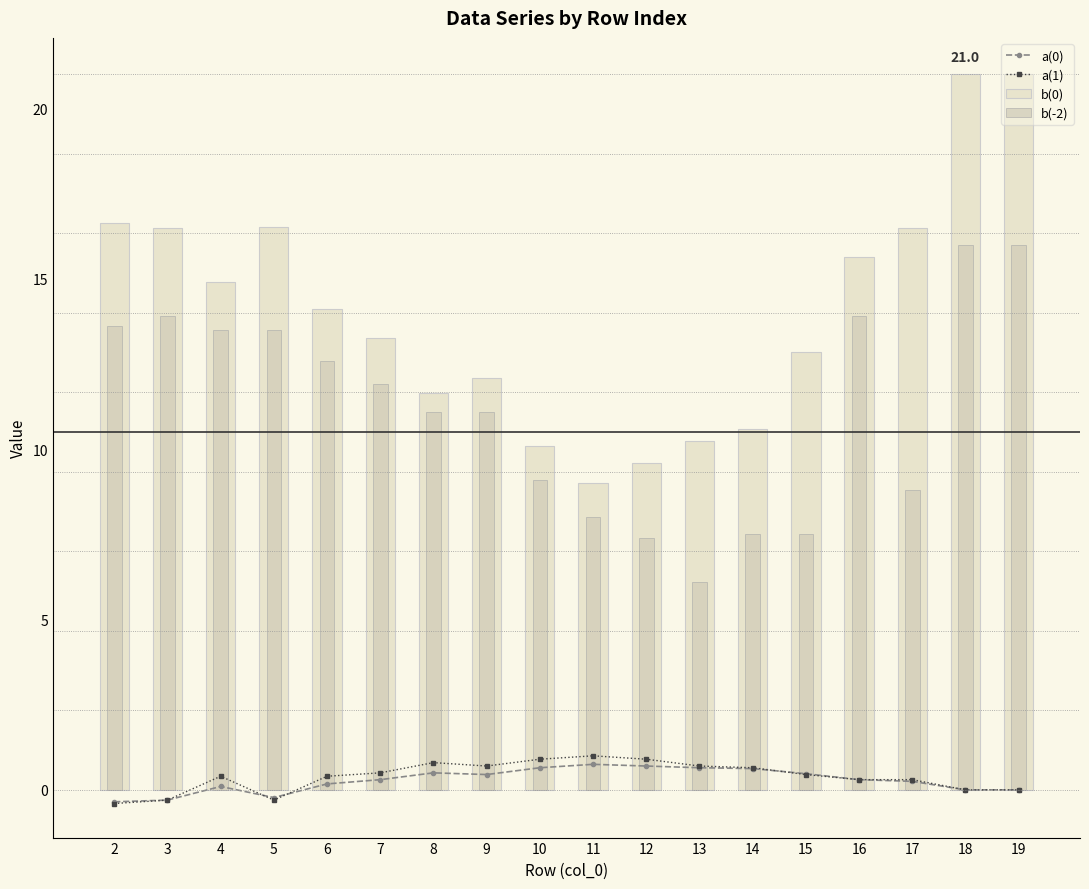

List the series in order of their peak value, lowest first.

a(0), a(1), b(-2), b(0)